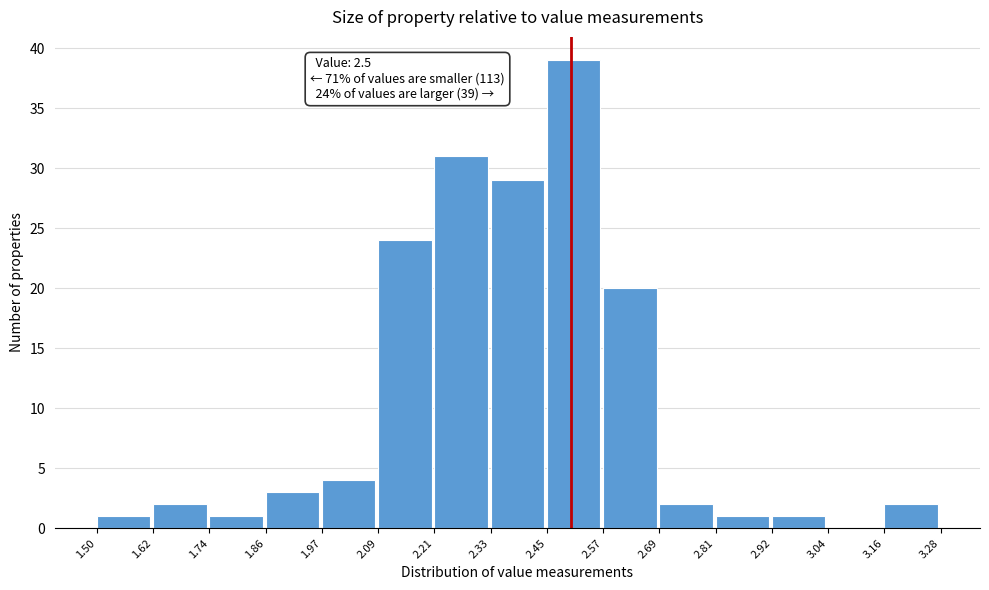

Over which range of the x-axis is the bar tallest?

2.45 to 2.57